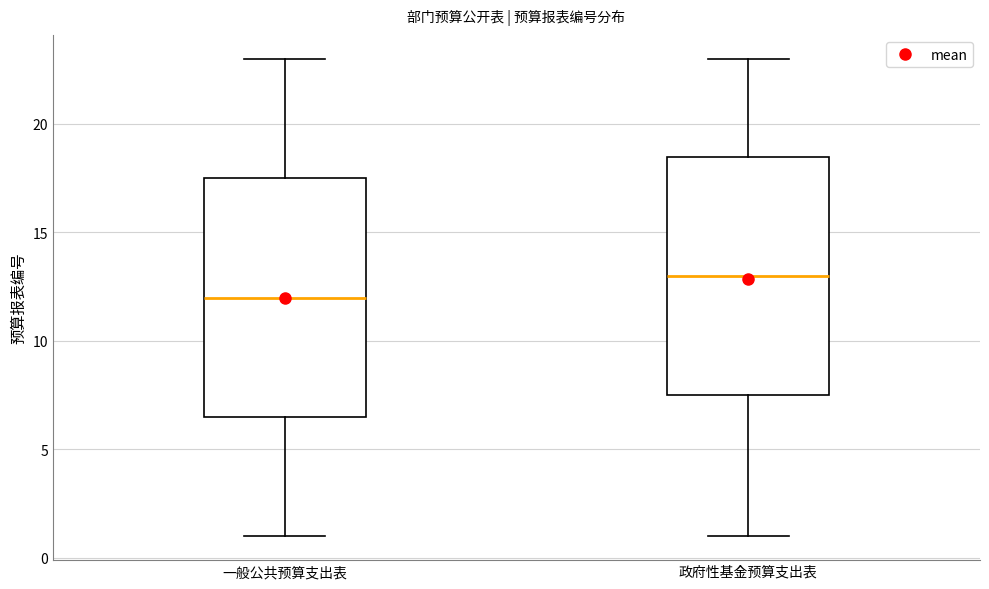

Where does the upper whisker of the box for 政府性基金预算支出表 end on the y-axis? The values are not printed on the chart, so give them approximately, as read against the axis.

23.0